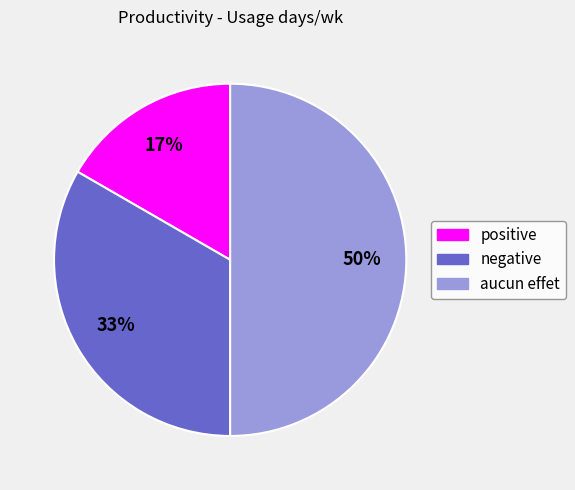

Does positive represent more than half of the total?

No